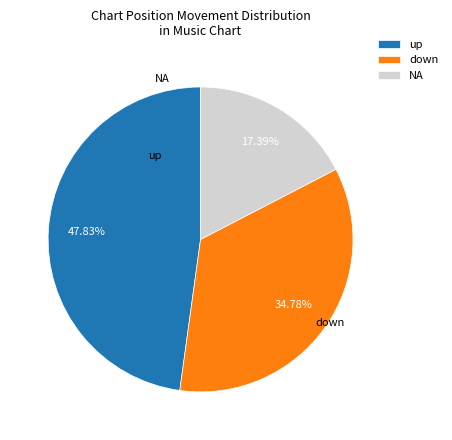

What is the ratio of the value at NA to the value at down?

0.5